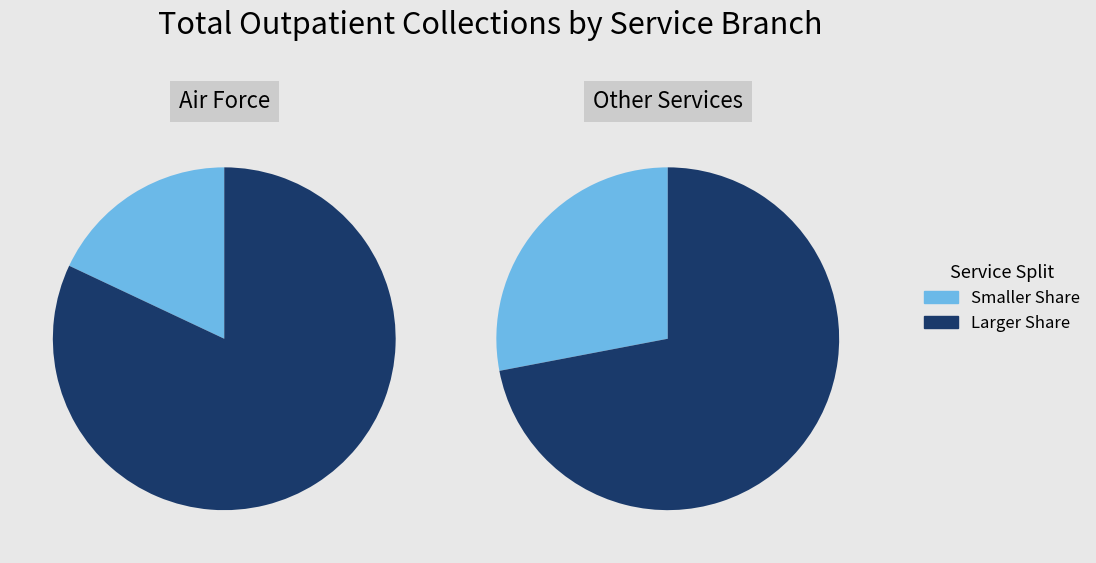

Which series has the largest range (max minus min)?

Air Force